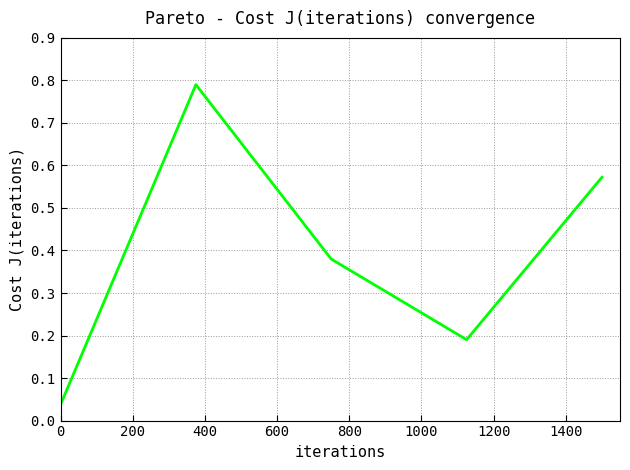

How many interior local valleys (lower than both neighbors) does the data have?

1